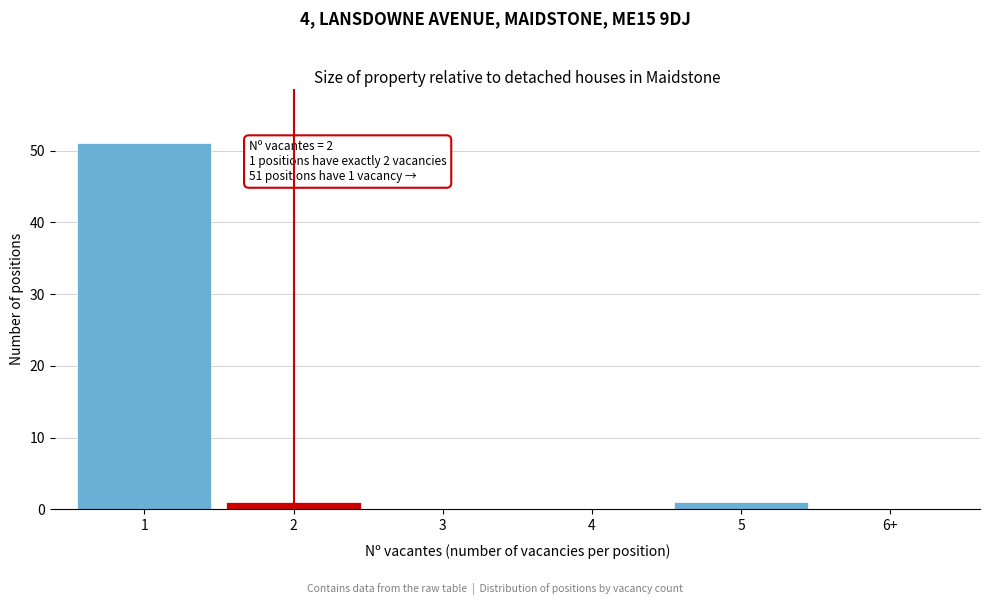

Reading left to right, list all the values displayed in this chart.

1=51	2=1	3=0	4=0	5=1	6+=0